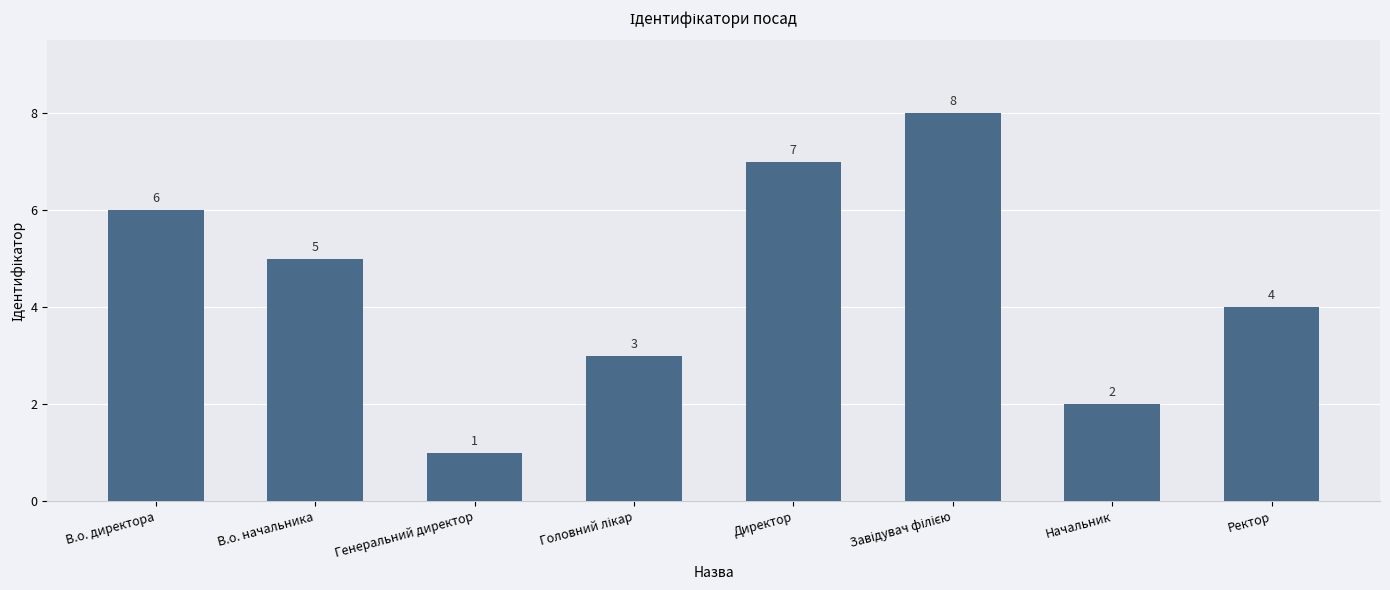

Count the values in the range 3 to 7.

5